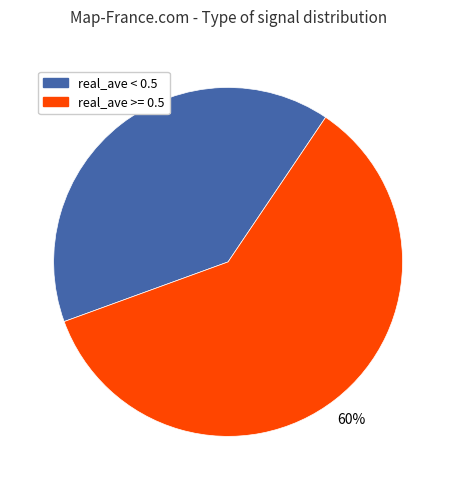

Is there a majority slice in this chart?

Yes